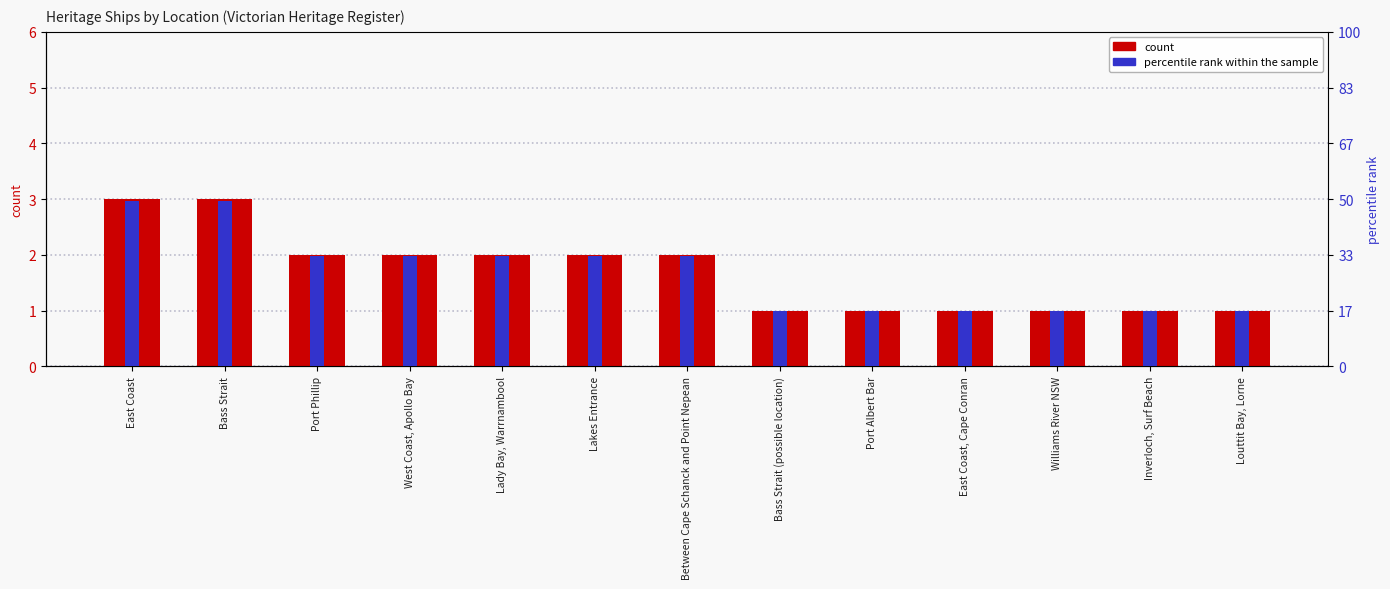

What is the sum of all percentile rank within the sample values?

21.8